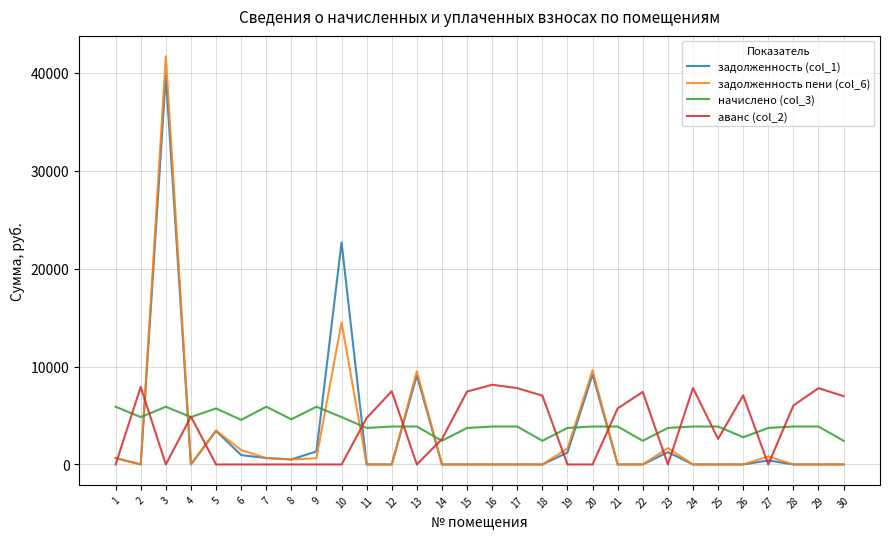

The value of задолженность пени (col_6) at 21 is 0.0. True or false?

True